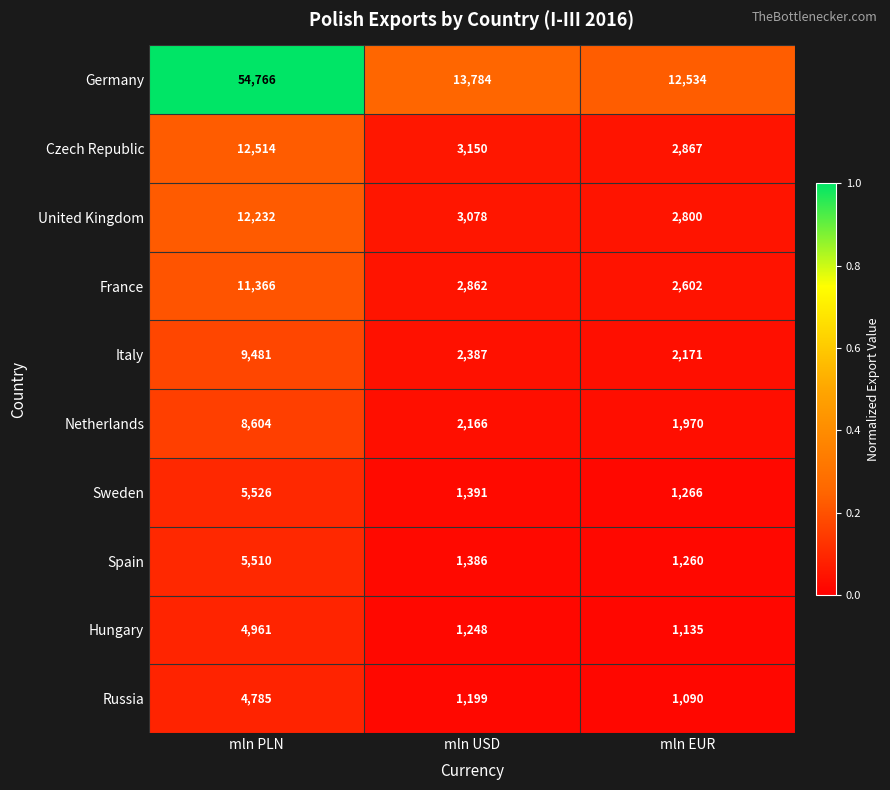

Rank the series by their maximum value, from highest to lowest.

Germany, Czech Republic, United Kingdom, France, Italy, Netherlands, Sweden, Spain, Hungary, Russia